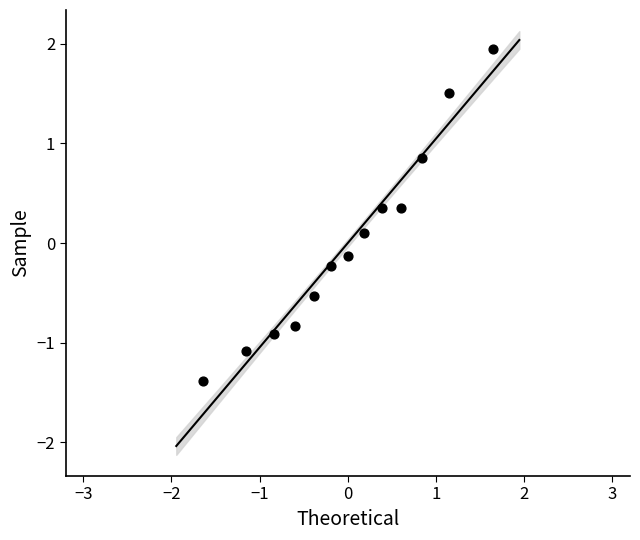

What is the range of Y values (max minus min)?

3.3